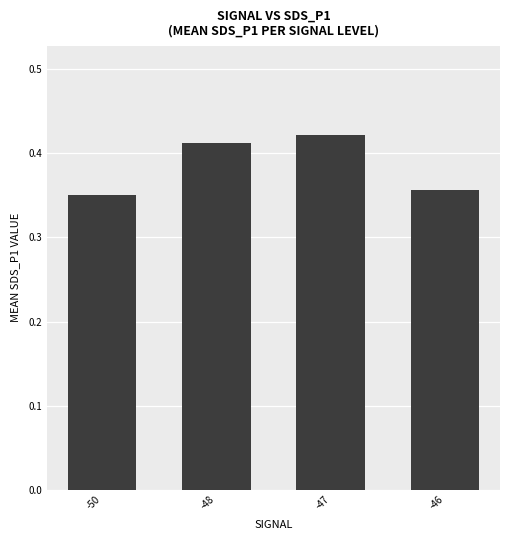

What is the change in value from -50 to -47?

+0.1